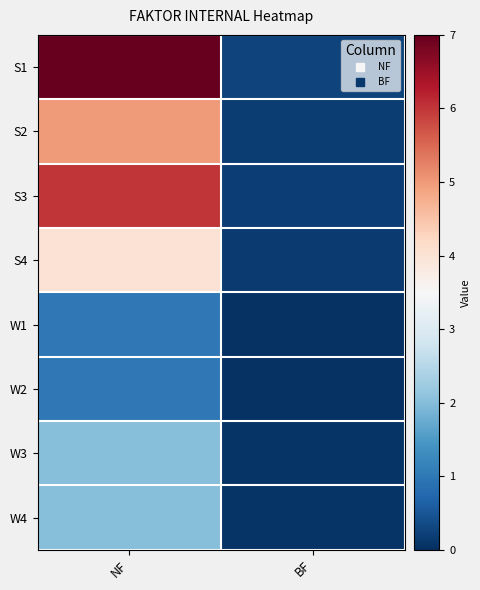

Reading left to right, what are all the values shown in this chart?

S1: NF=7.0	BF=0.2
S2: NF=5.0	BF=0.2
S3: NF=6.0	BF=0.2
S4: NF=4.0	BF=0.1
W1: NF=1.0	BF=0.0
W2: NF=1.0	BF=0.0
W3: NF=2.0	BF=0.1
W4: NF=2.0	BF=0.1